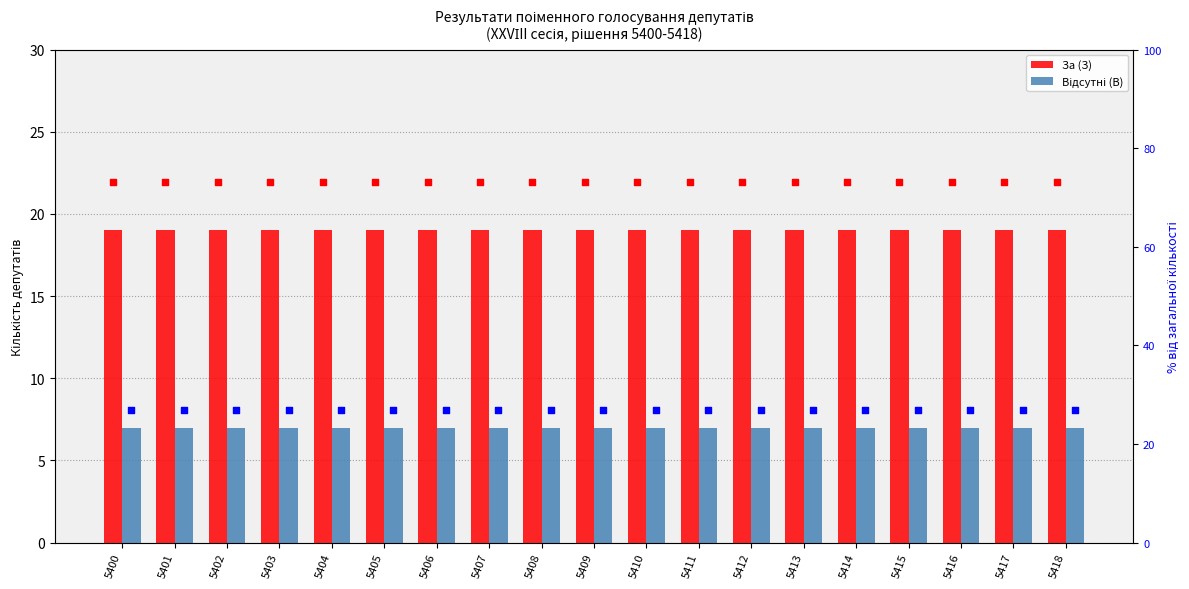

Is the value of За (З) at 5417 greater than the value of Відсутні (В) at 5414?

Yes